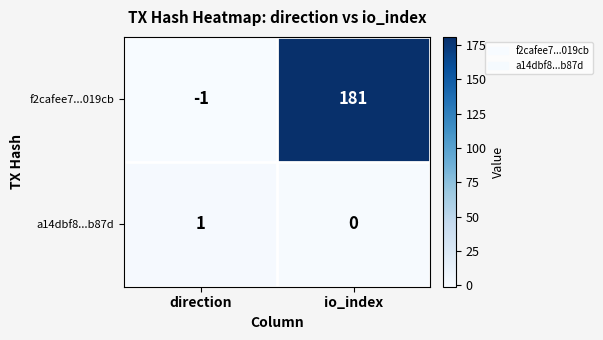

Which series has the widest spread of values?

f2cafee7...019cb